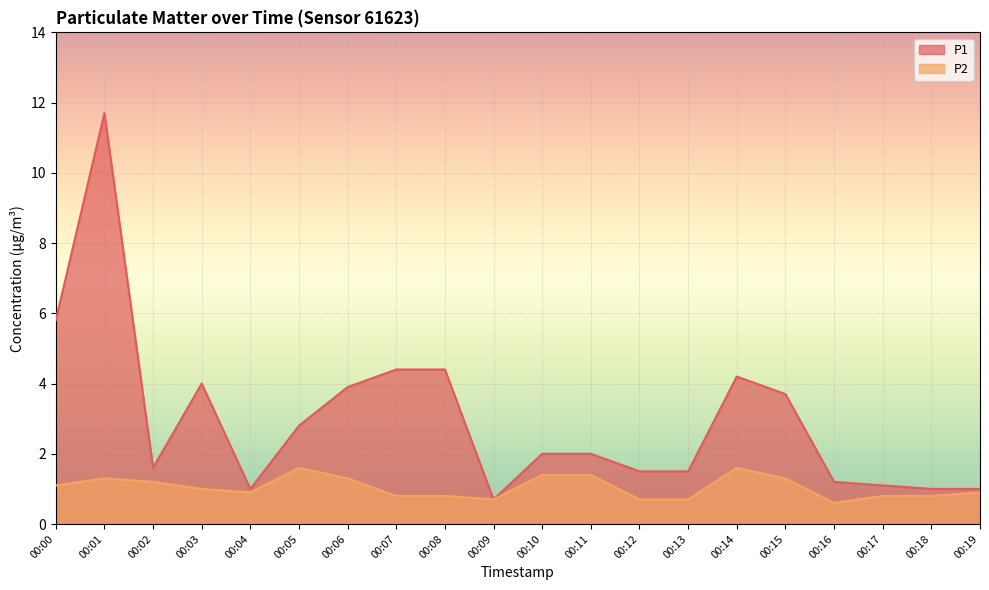

What is the total value across all series at 00:03?

5.0